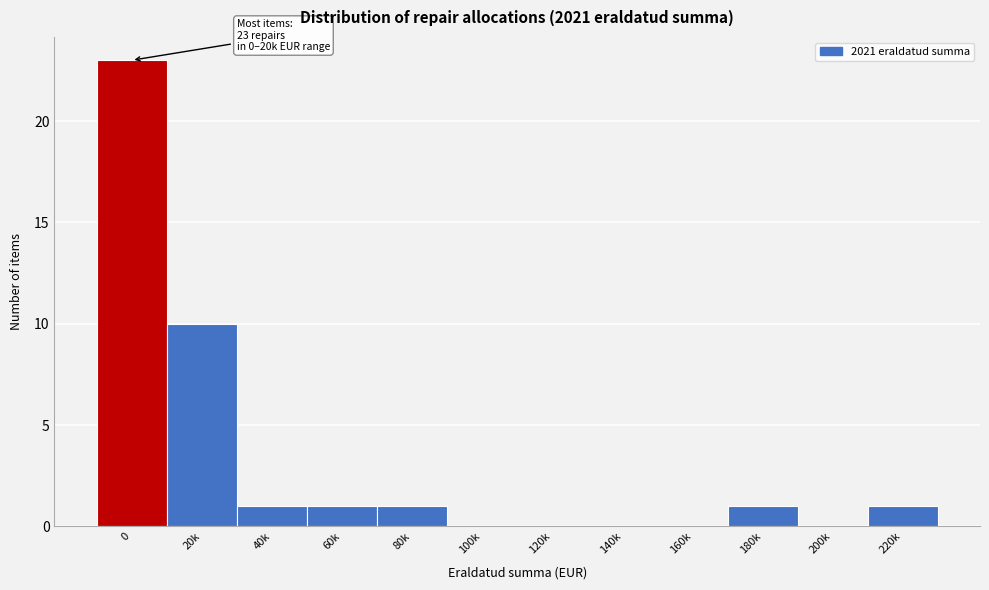

Reading right to left, transcribe all the data shown in this chart.

220k=1	200k=0	180k=1	160k=0	140k=0	120k=0	100k=0	80k=1	60k=1	40k=1	20k=10	0=23